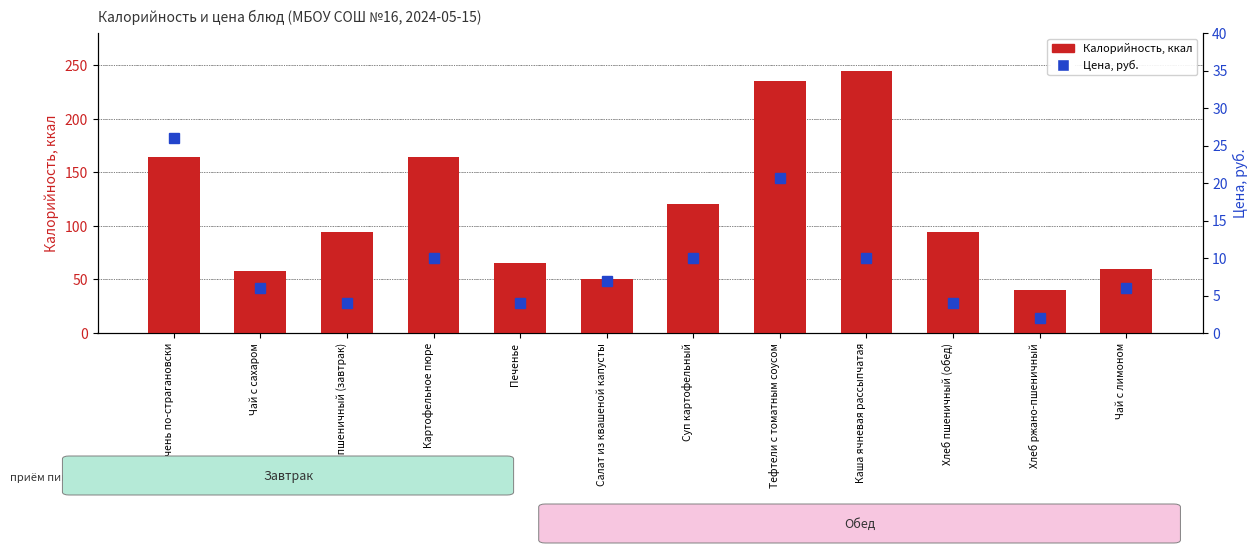

Which series has the widest spread of values?

Калорийность